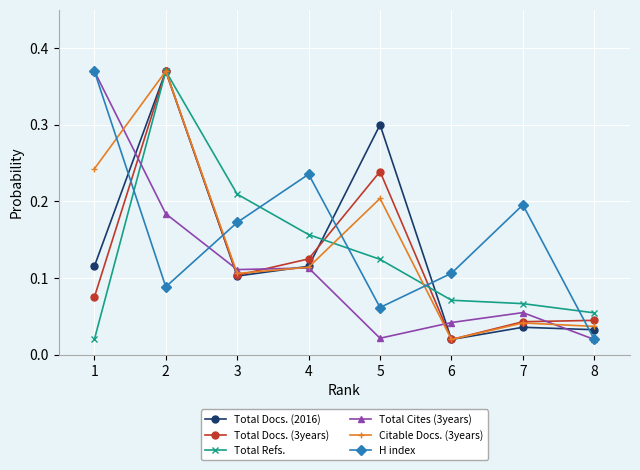

Rank the categories by H index value from lowest to highest.

8, 5, 2, 6, 3, 7, 4, 1